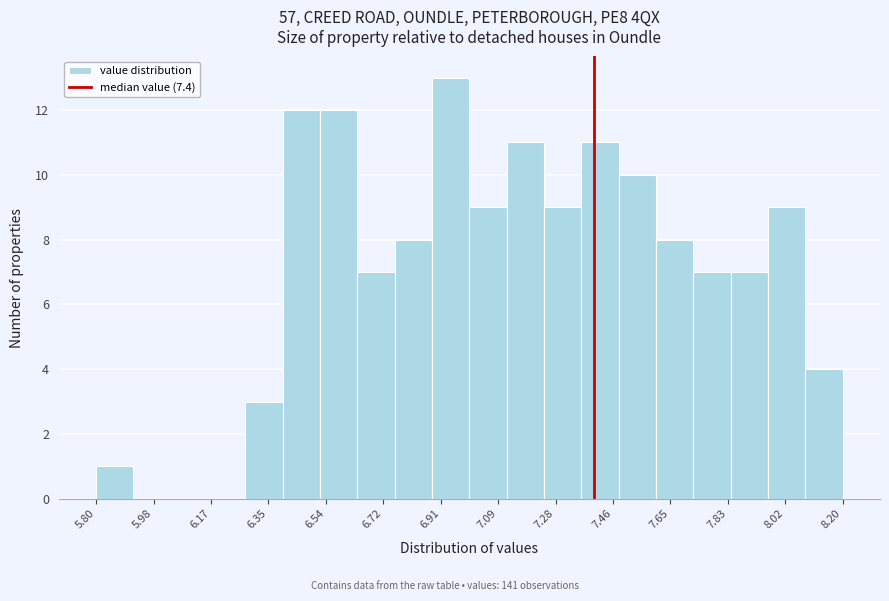

What is the height of the bar covering 6.64 to 6.76 on the x-axis? The values are not printed on the chart, so give them approximately, as read against the axis.

7